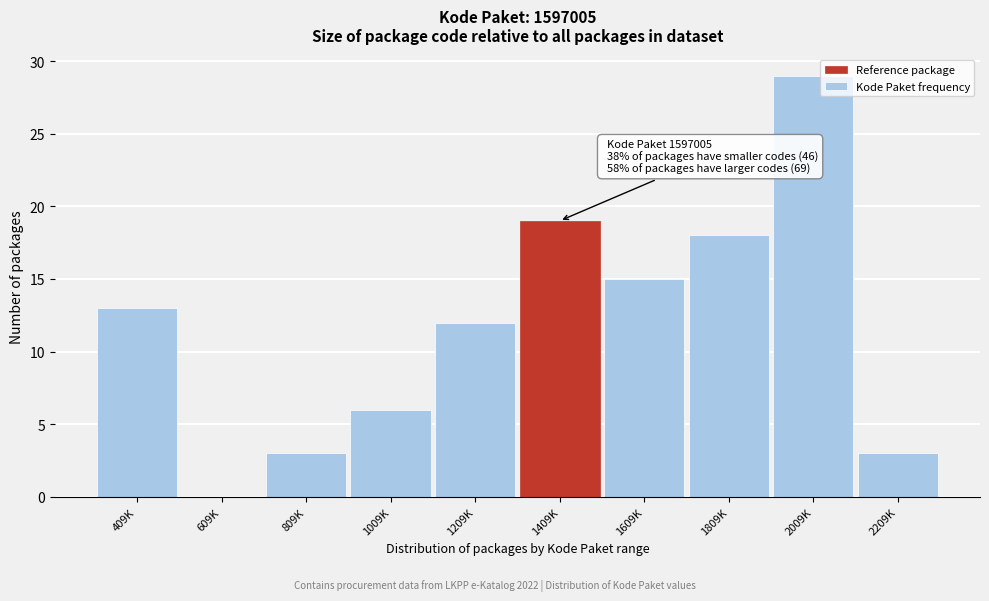

Reading right to left, transcribe all the data shown in this chart.

2209K=3	2009K=29	1809K=18	1609K=15	1409K=19	1209K=12	1009K=6	809K=3	609K=0	409K=13